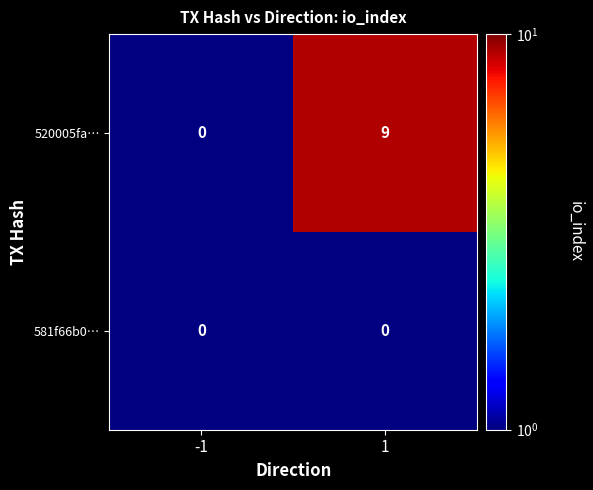

Reading right to left, what are all the values shown in this chart?

520005fa…: 9	0
581f66b0…: 0	0